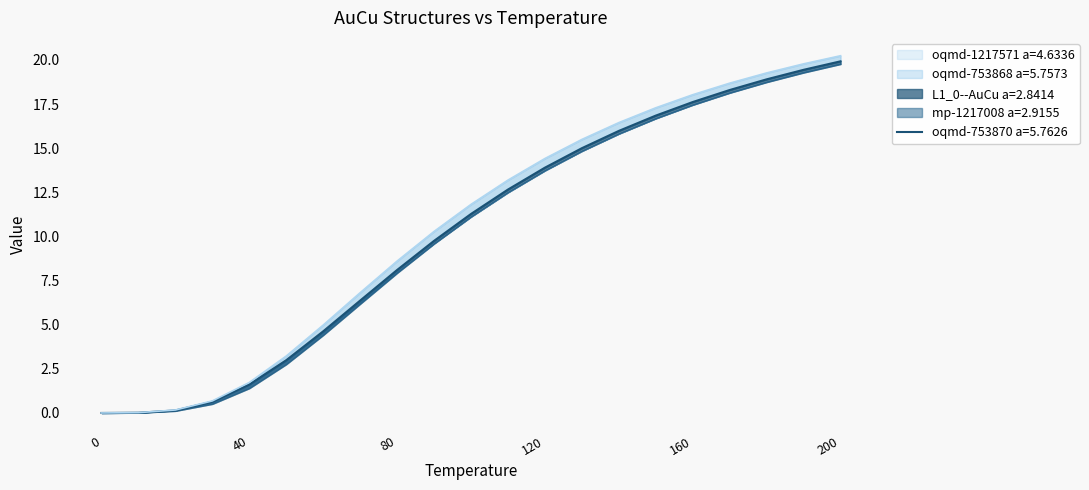

Which series has the widest spread of values?

oqmd-753868 a=5.7573